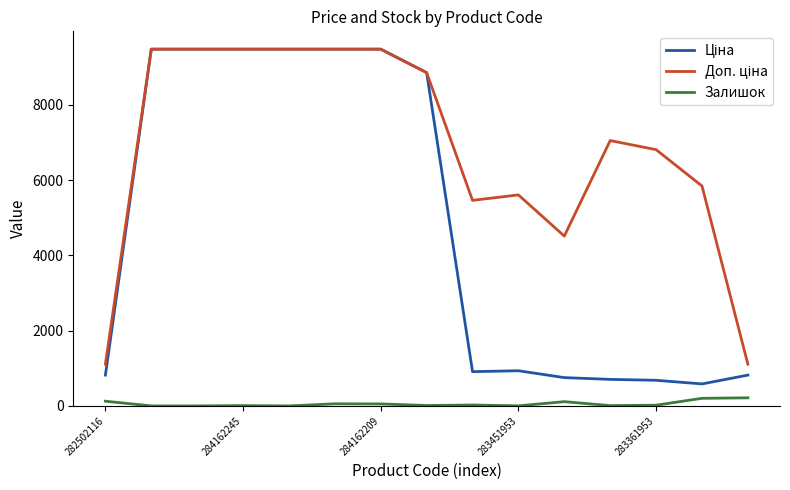

Where is the first local maximum for Ціна?

283451953